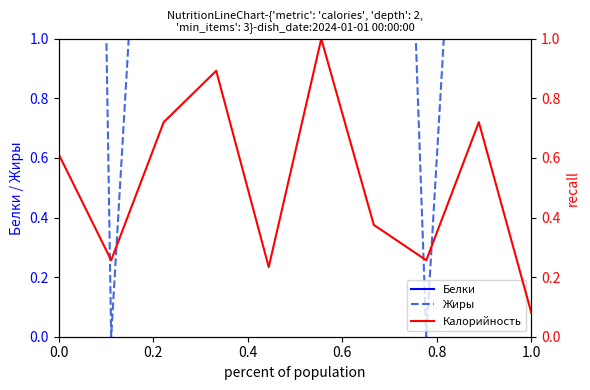

What is the difference between the maximum and second lowest values in the Калорийность series?

0.8